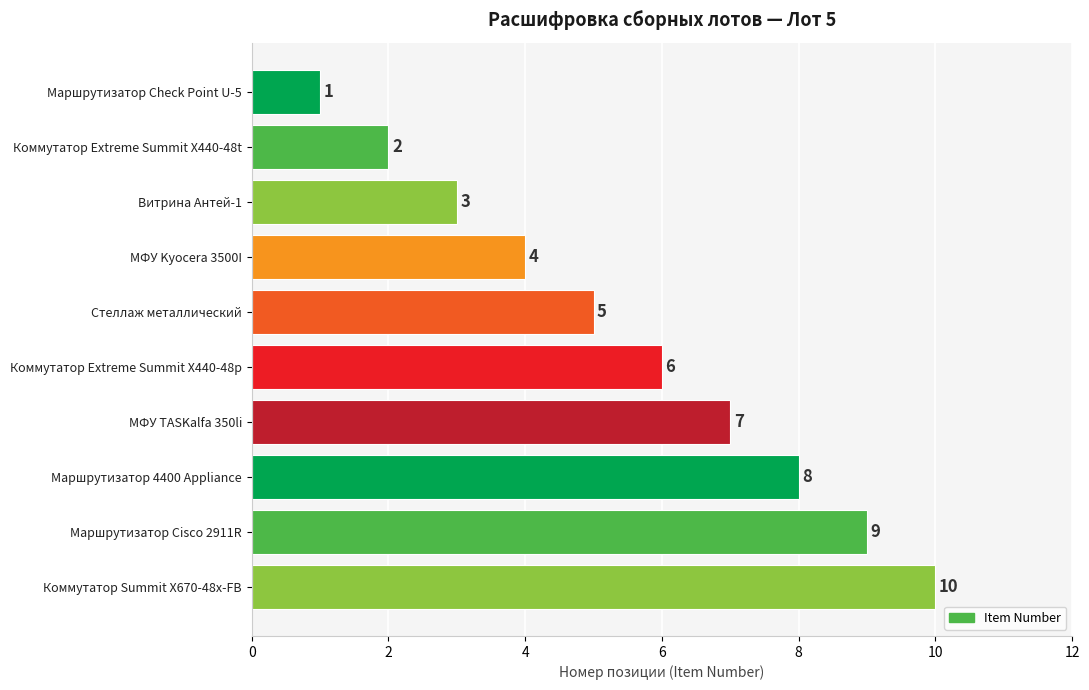

Between МФУ TASKalfa 350li and Маршрутизатор Check Point U-5, which is larger?

МФУ TASKalfa 350li